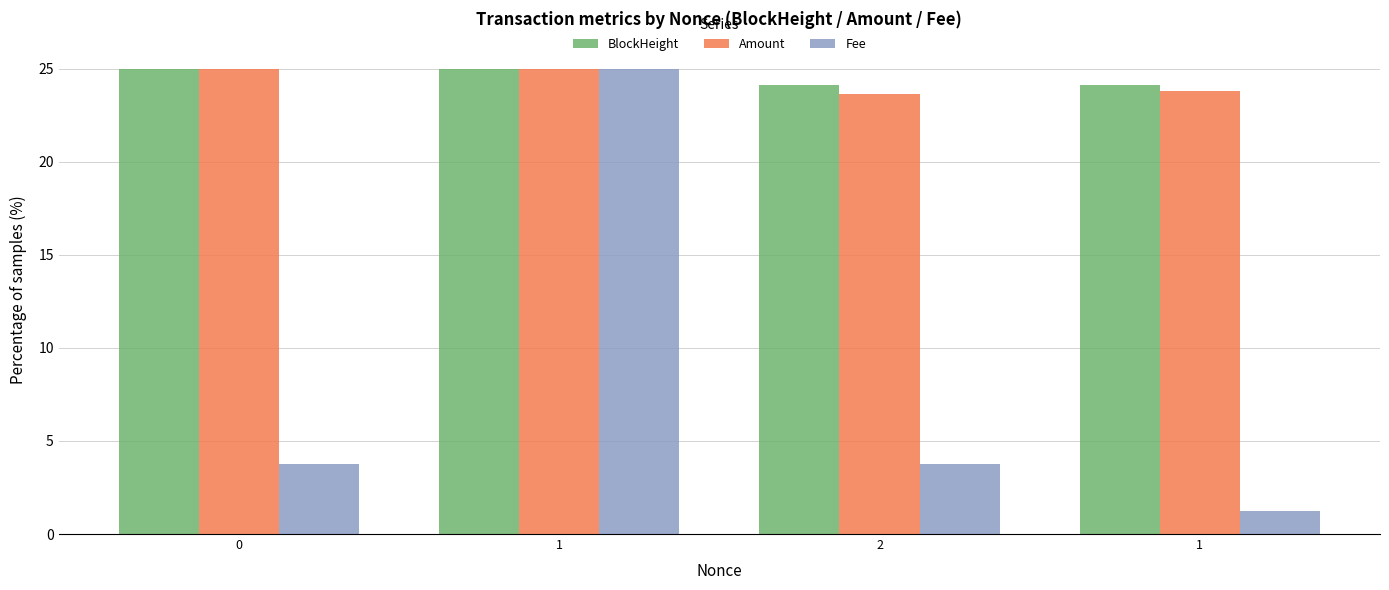

Between 0 and 1, which series saw the biggest shift?

Fee